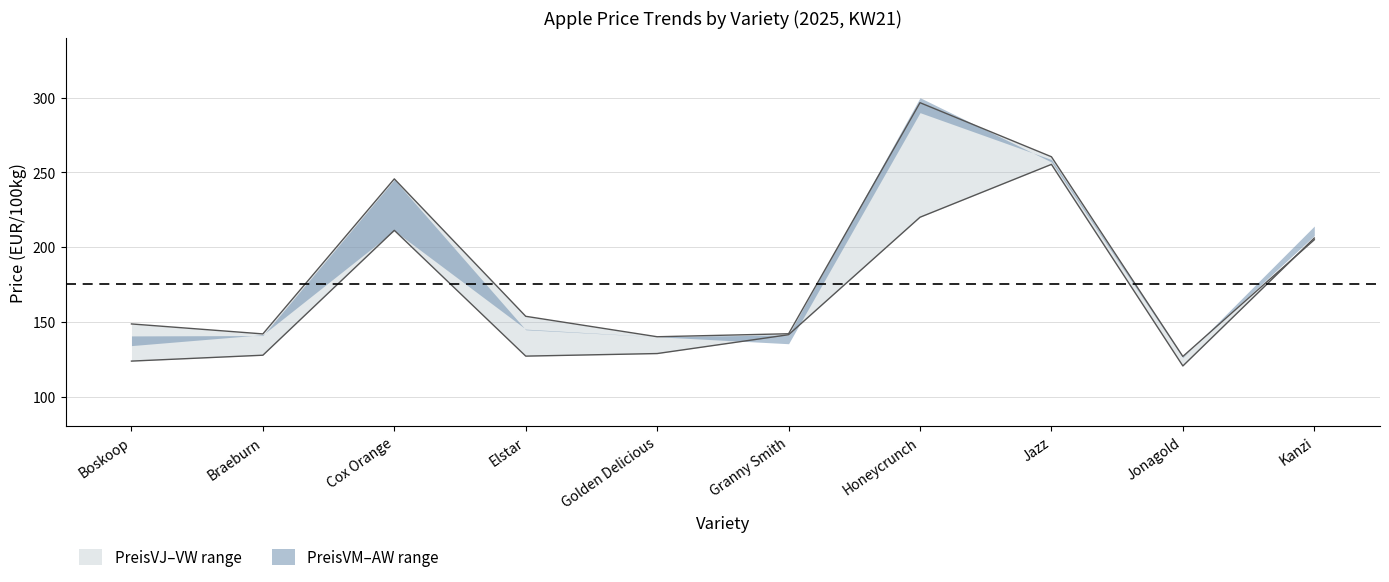

What are all the series names shown in the legend?

PreisVJ, PreisVM